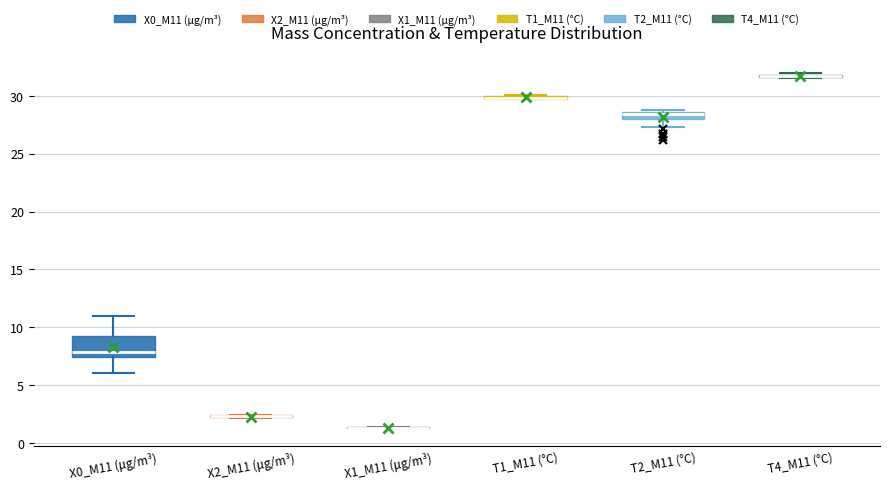

Comparing the boxes themselves (not the whiskers), which one is the tallest?

X0_M11 (μg/m³)